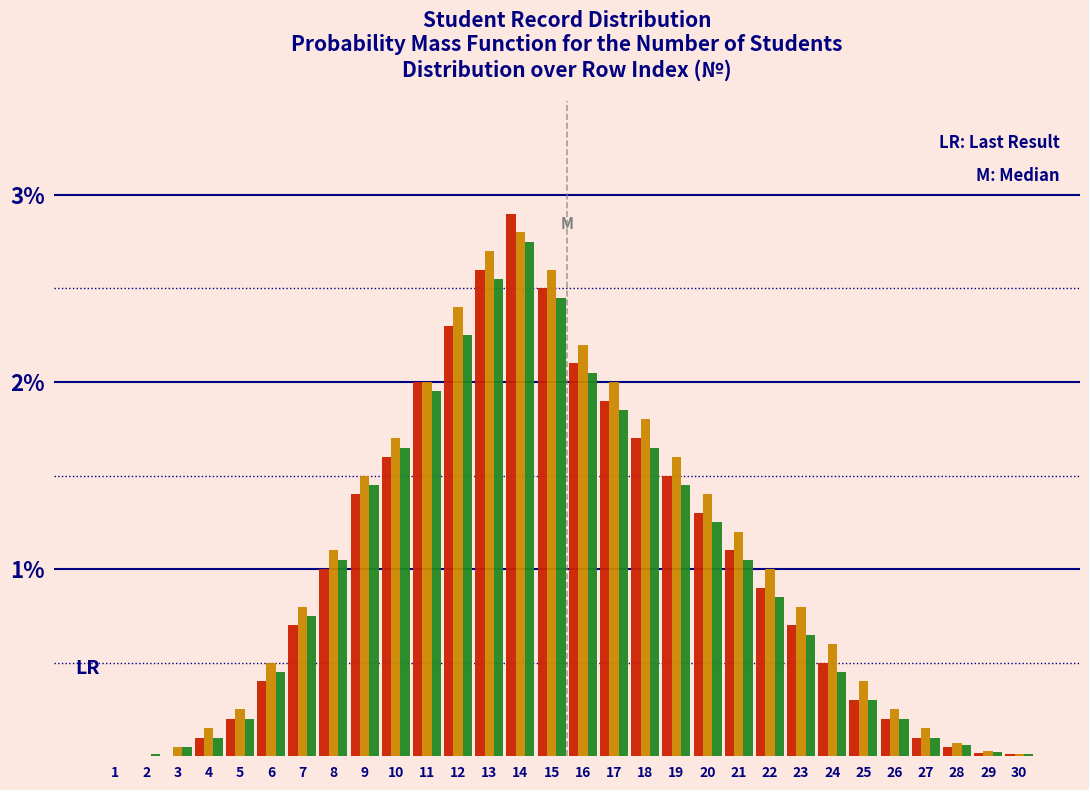

What is the maximum value shown in the chart?

2.9